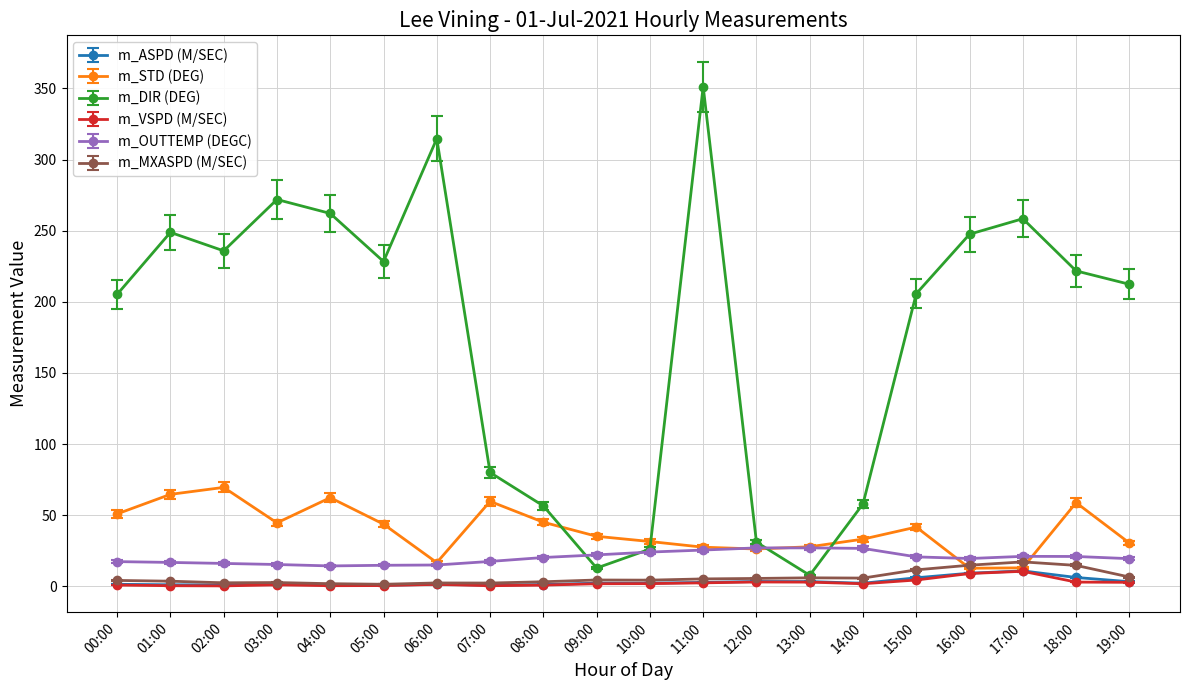

At which category is the sum across all series the highest?

11:00